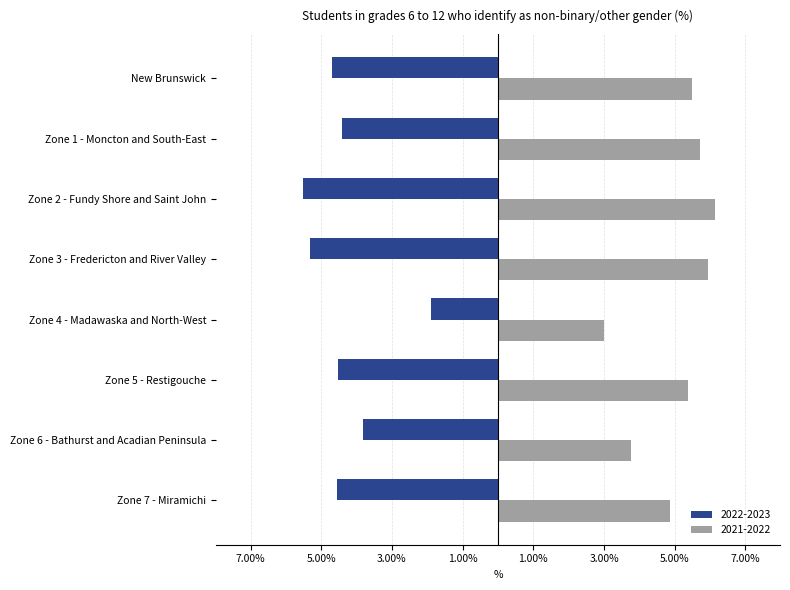

The 2022-2023 series shows -4.4 at Zone 1 - Moncton and South-East. True or false?

True